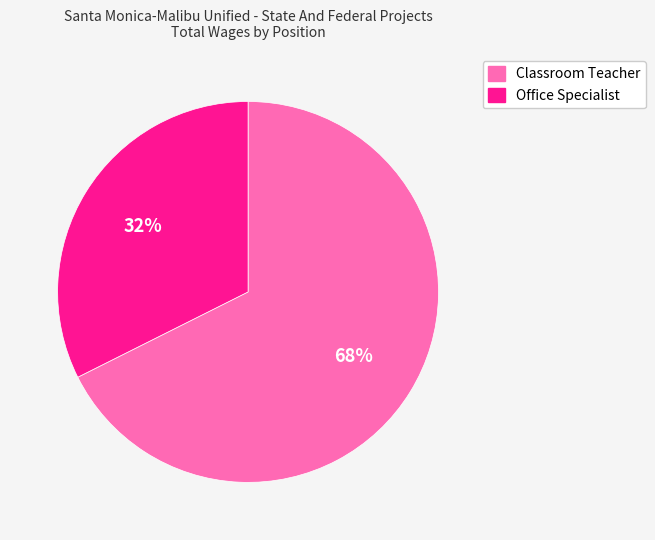

Which slice is the largest?

Classroom Teacher